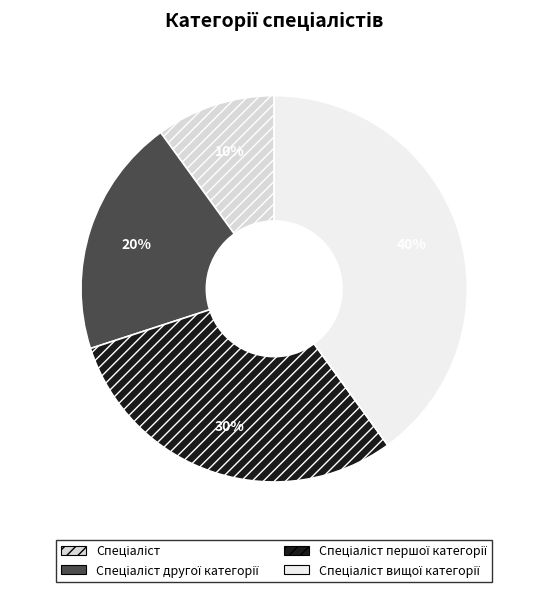

To the nearest percent, what is the difference between the largest and smallest slice percentages?

30%